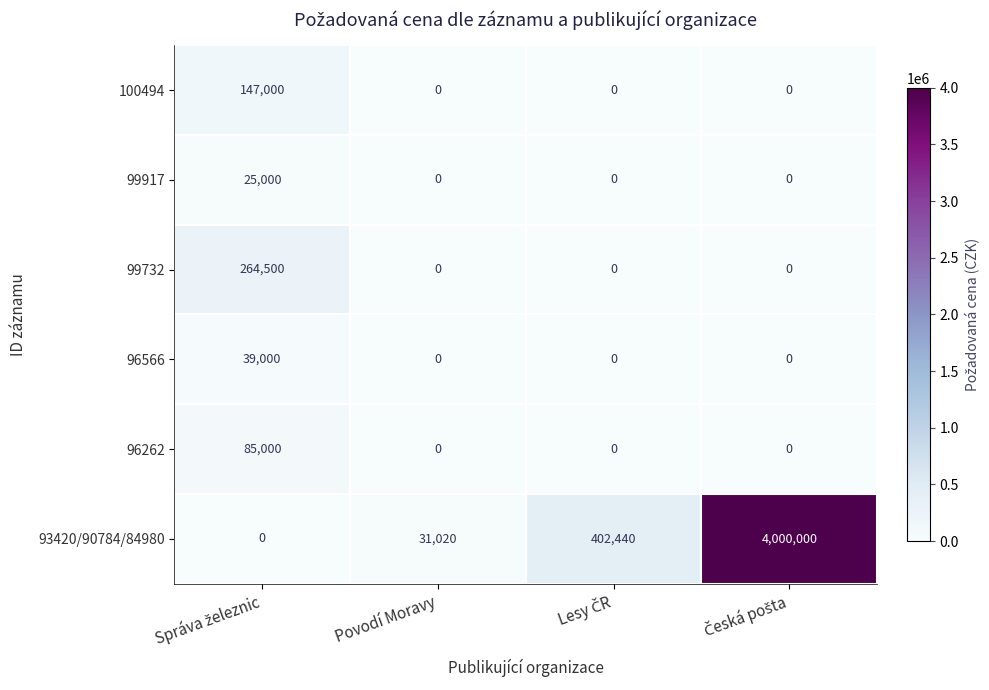

Is it true that 96262 equals 26760 at Povodí Moravy?

False